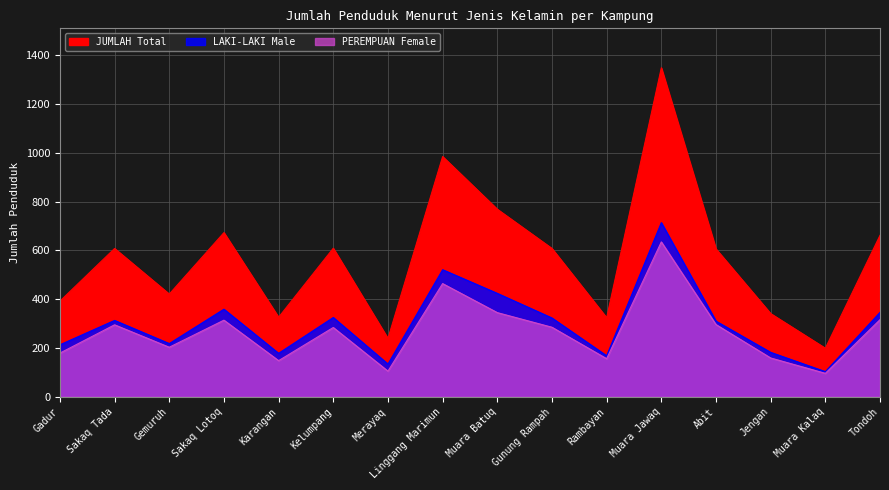

Which series has the widest spread of values?

JUMLAH Total